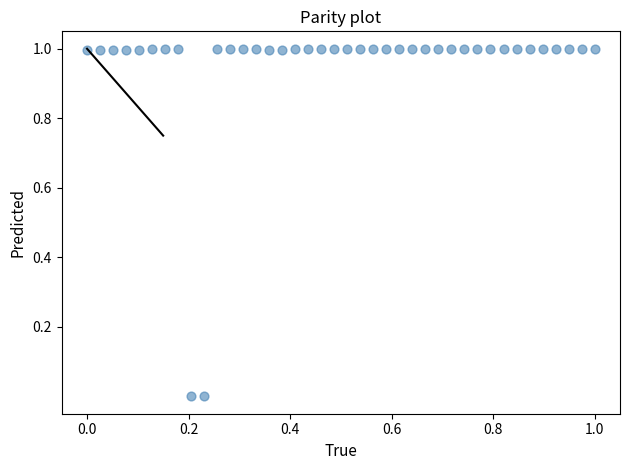

What is the range of X values (max minus min)?

1.0